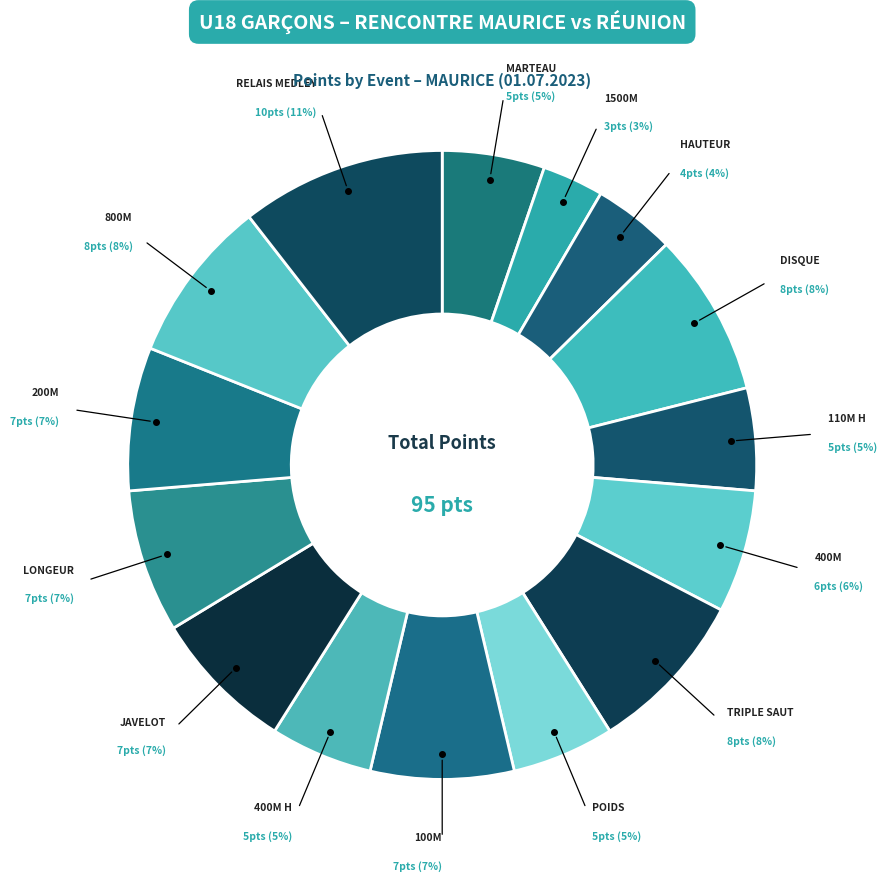

How many segments does this pie chart have?

15